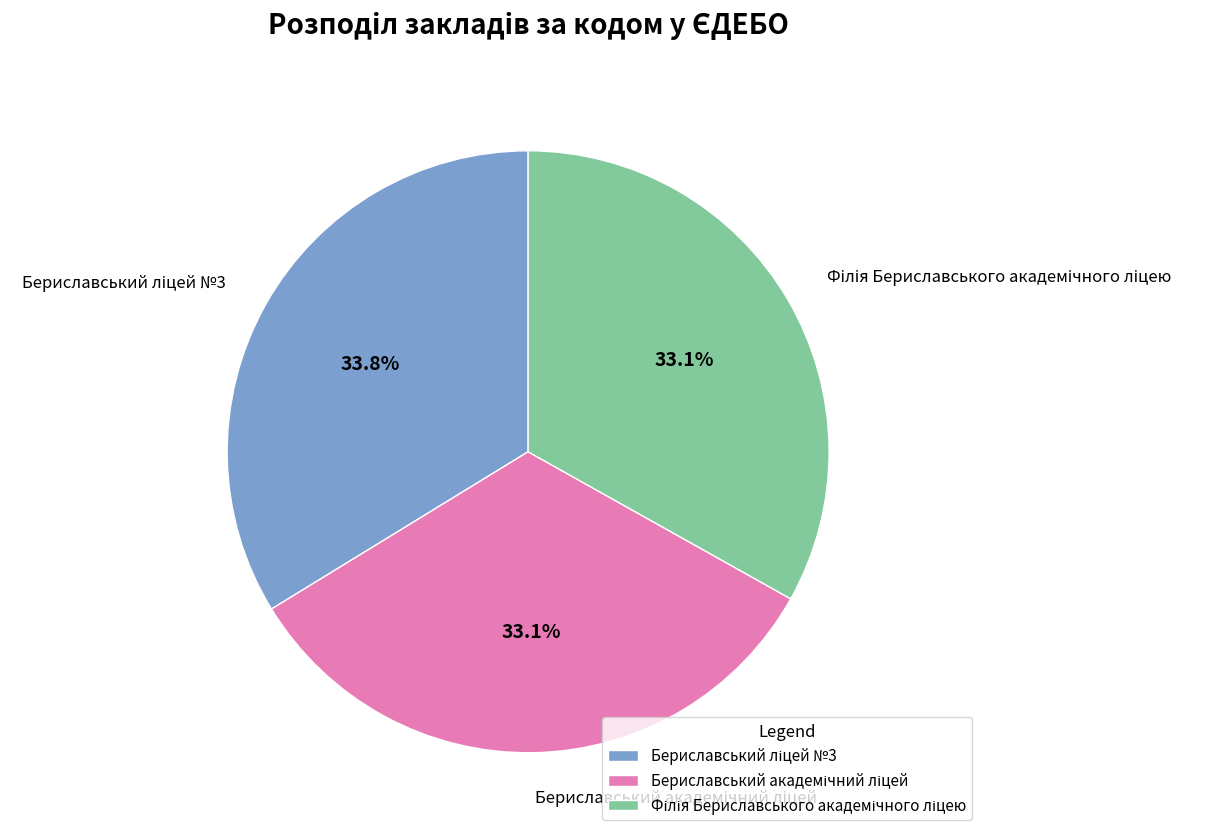

Does any single category account for the majority?

No